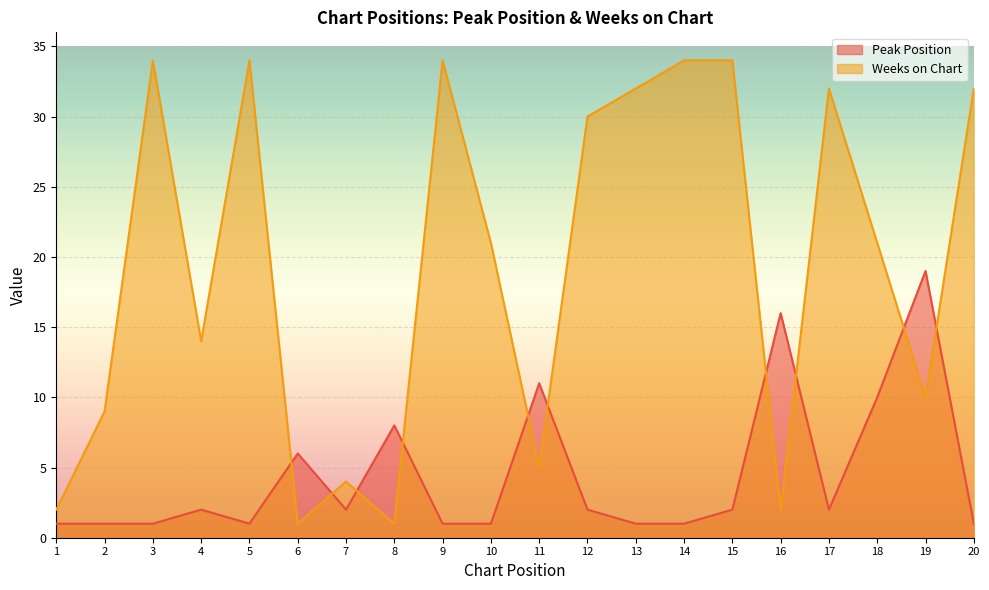

What is the total value across all series at 12?

32